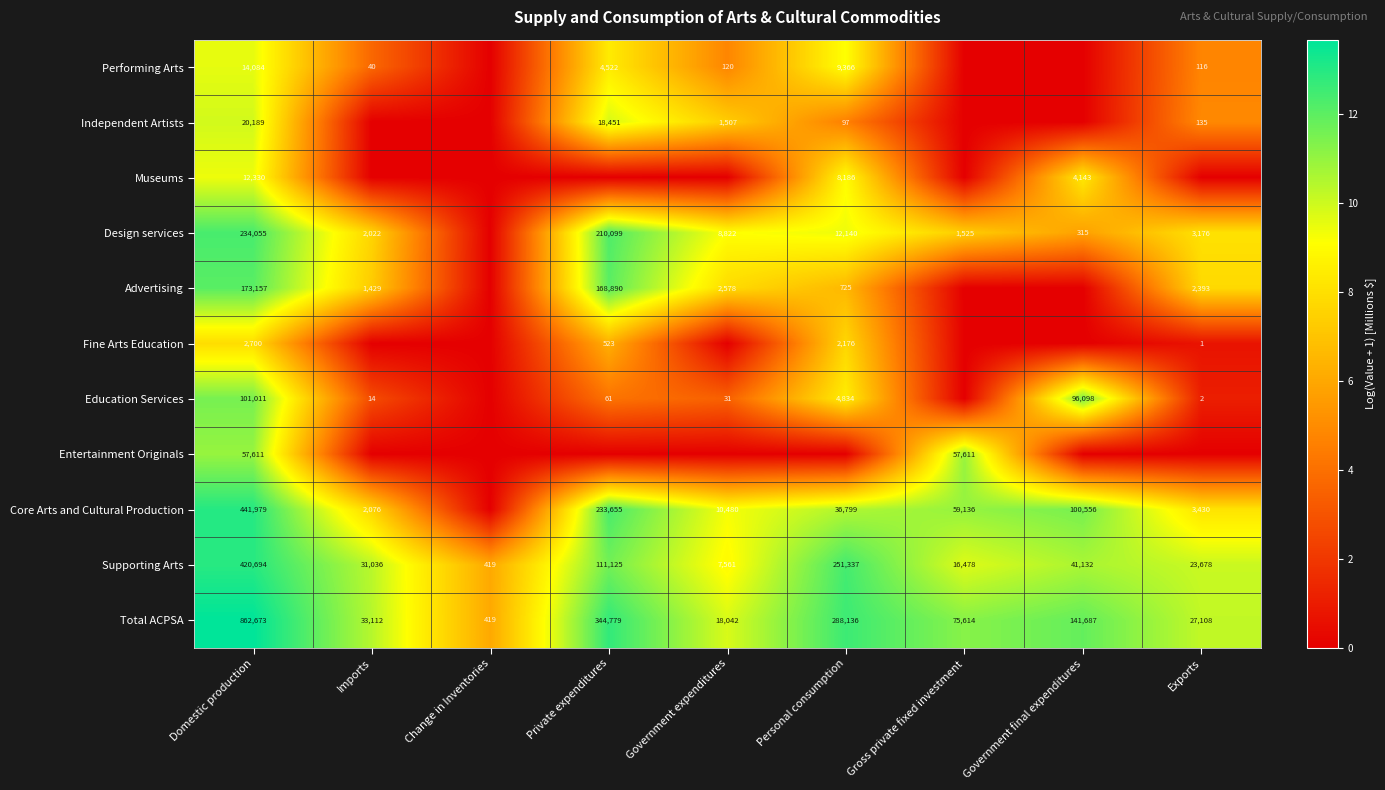

At which label does Total ACPSA first exceed 75614?

Domestic production